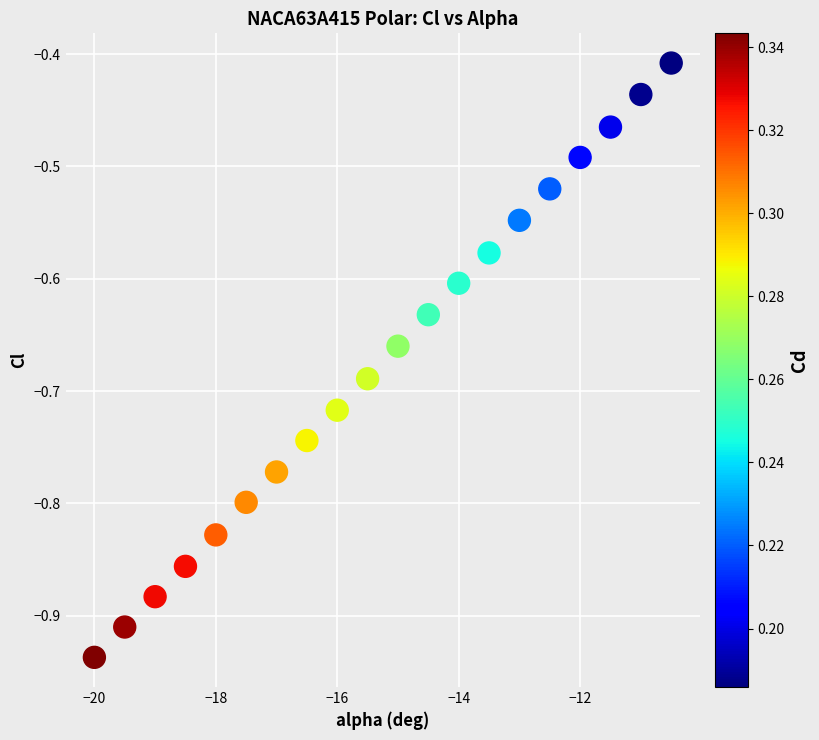

What is the range of Y values (max minus min)?

0.5